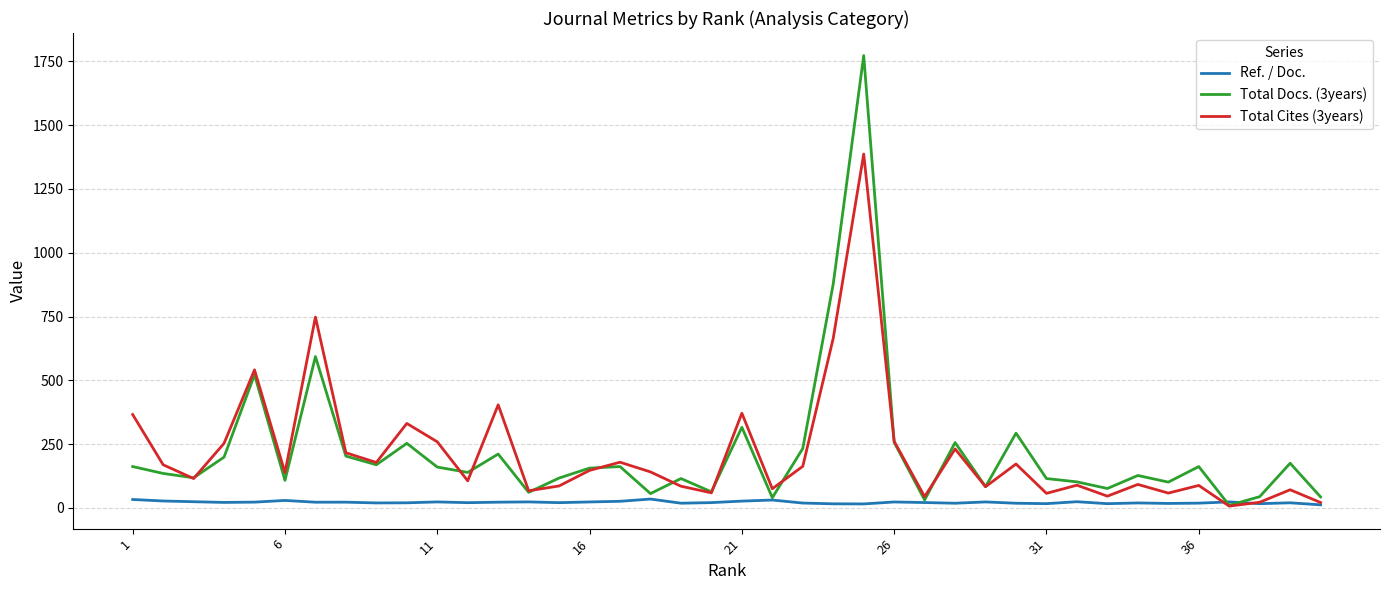

In Total Docs. (3years), how many points are lower than both neighbors (excluding endpoints)?

13